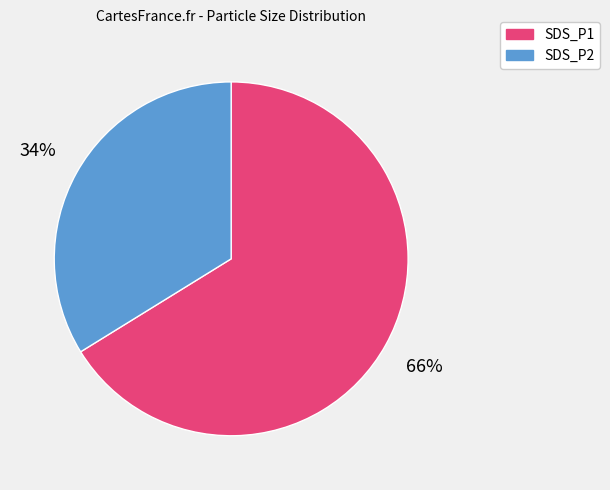

To the nearest percent, what is the average slice percentage?

50%